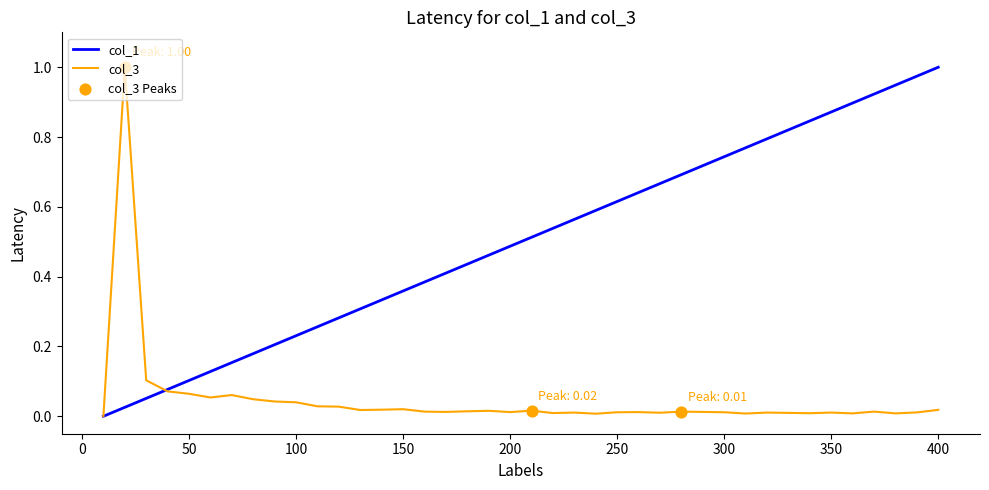

Which series has the largest total across all categories?

col_1